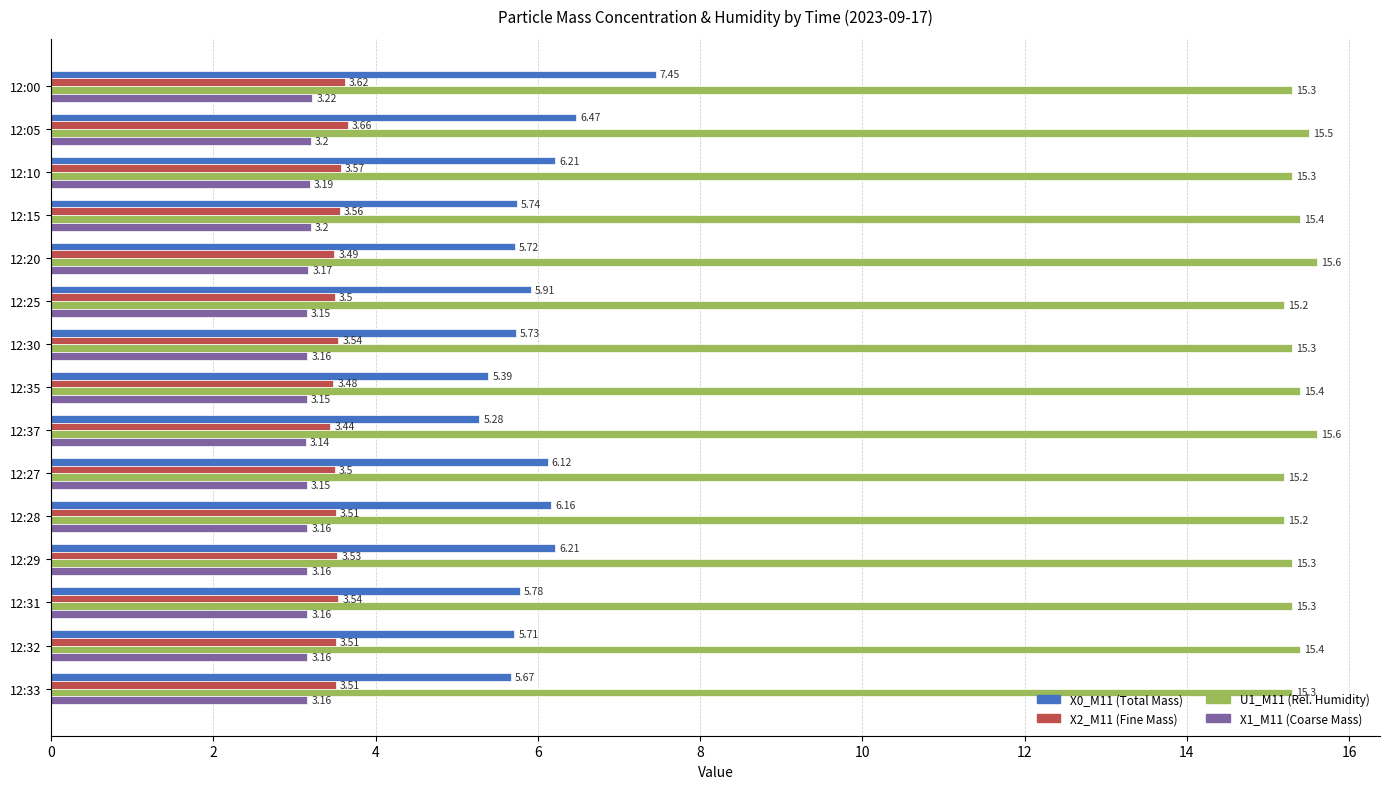

What is the total value across all series at 12:35?

27.4